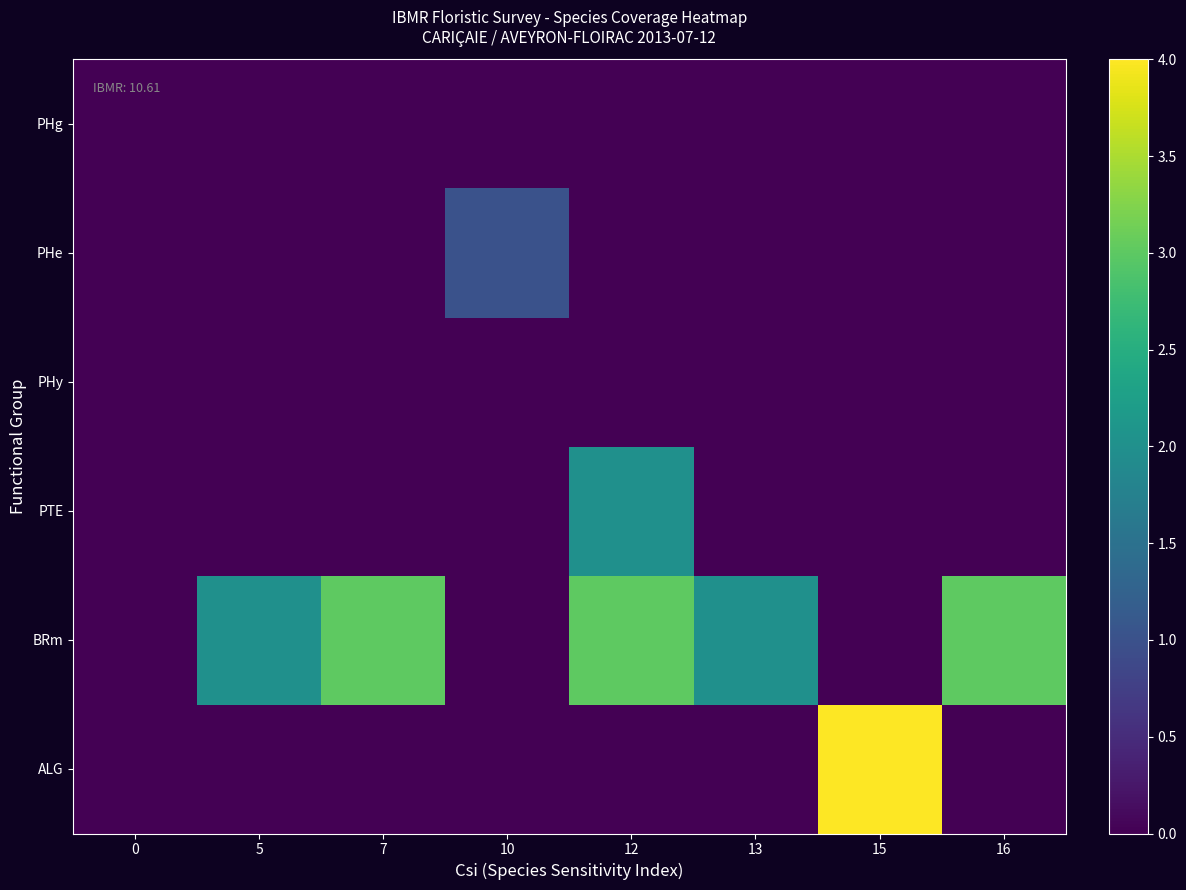

What is the spread (max minus min) of values at 10?

1